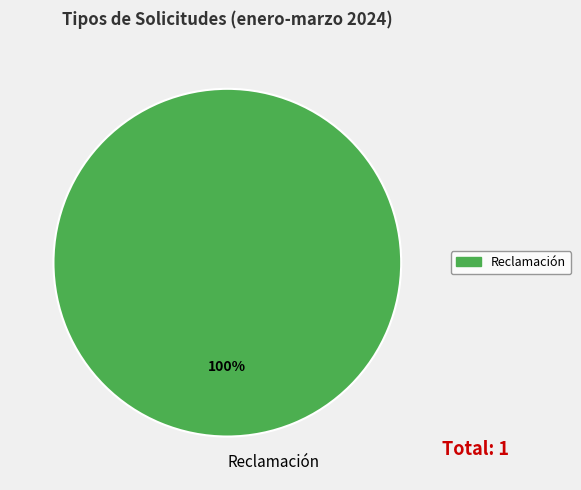

Which slice represents more than half of the pie?

Reclamación